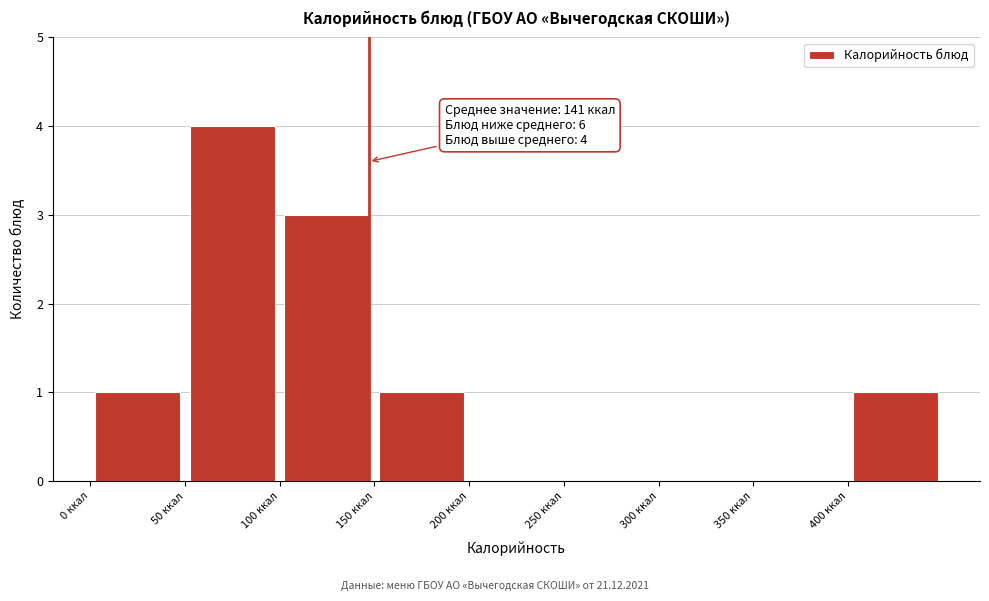

Over which range of the x-axis is the bar tallest?

50 to 100